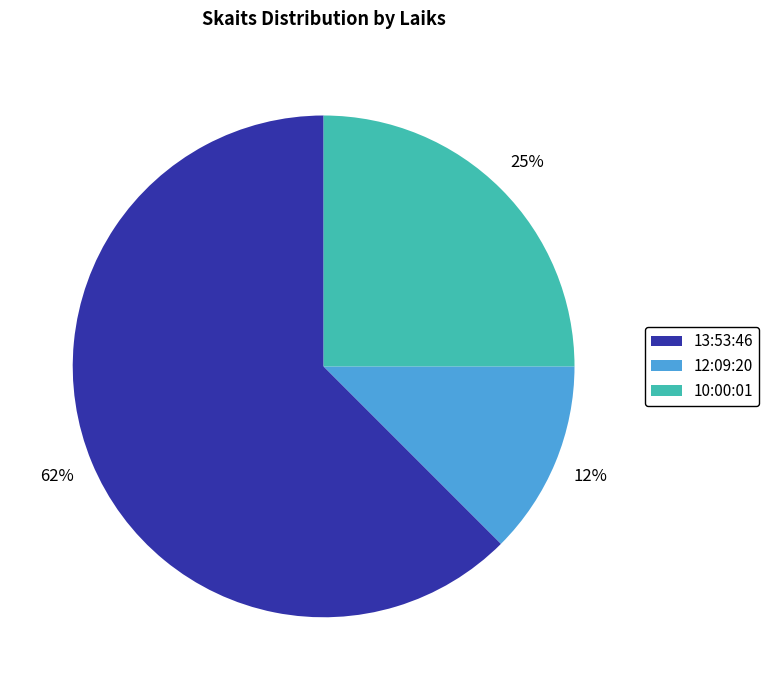

To the nearest percent, what is the average slice percentage?

33%